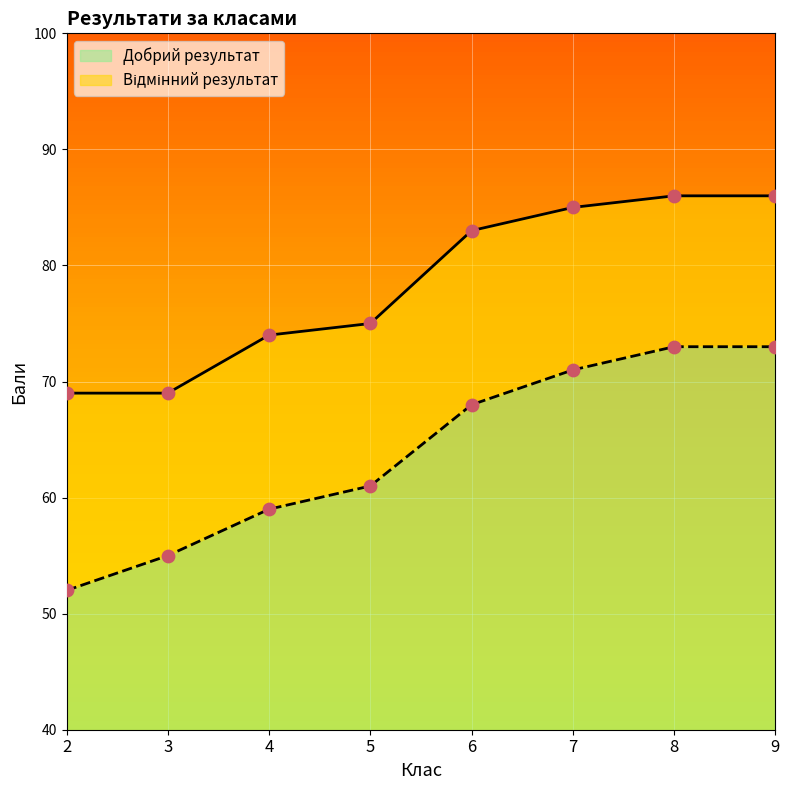

Which series contains the lowest Y value?

Добрий результат